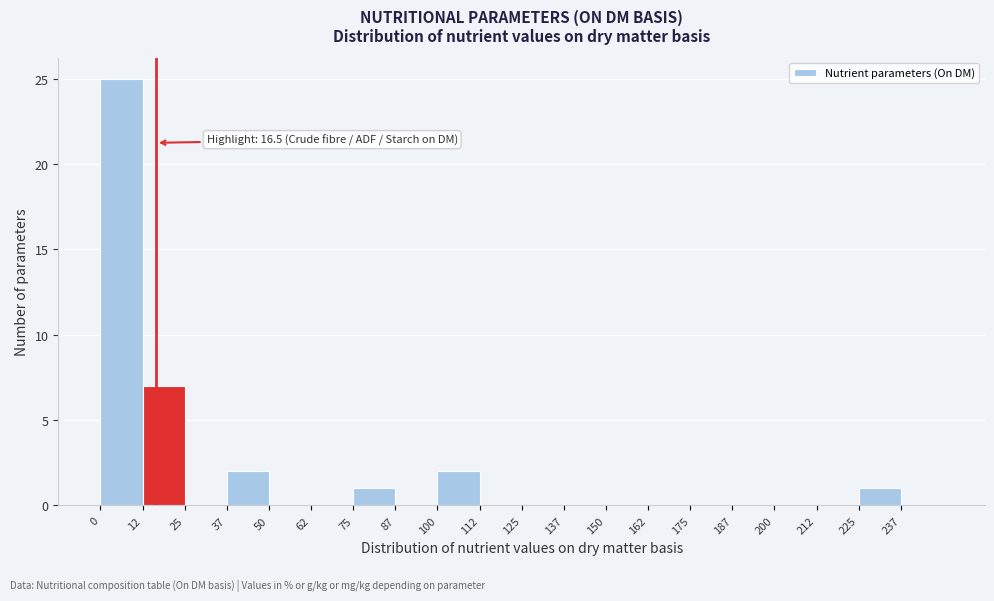

Over which range of the x-axis is the bar tallest?

0.0 to 12.5